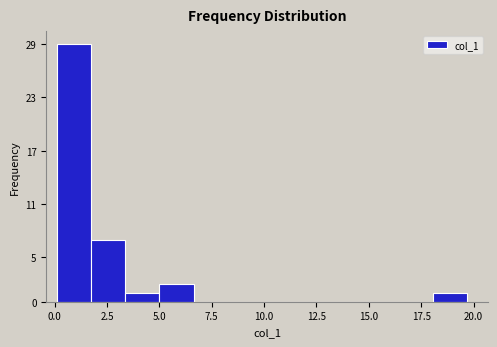

Around what value on the x-axis is the tallest bar? Give the approximate position of its centre, as read against the axis.

1.0